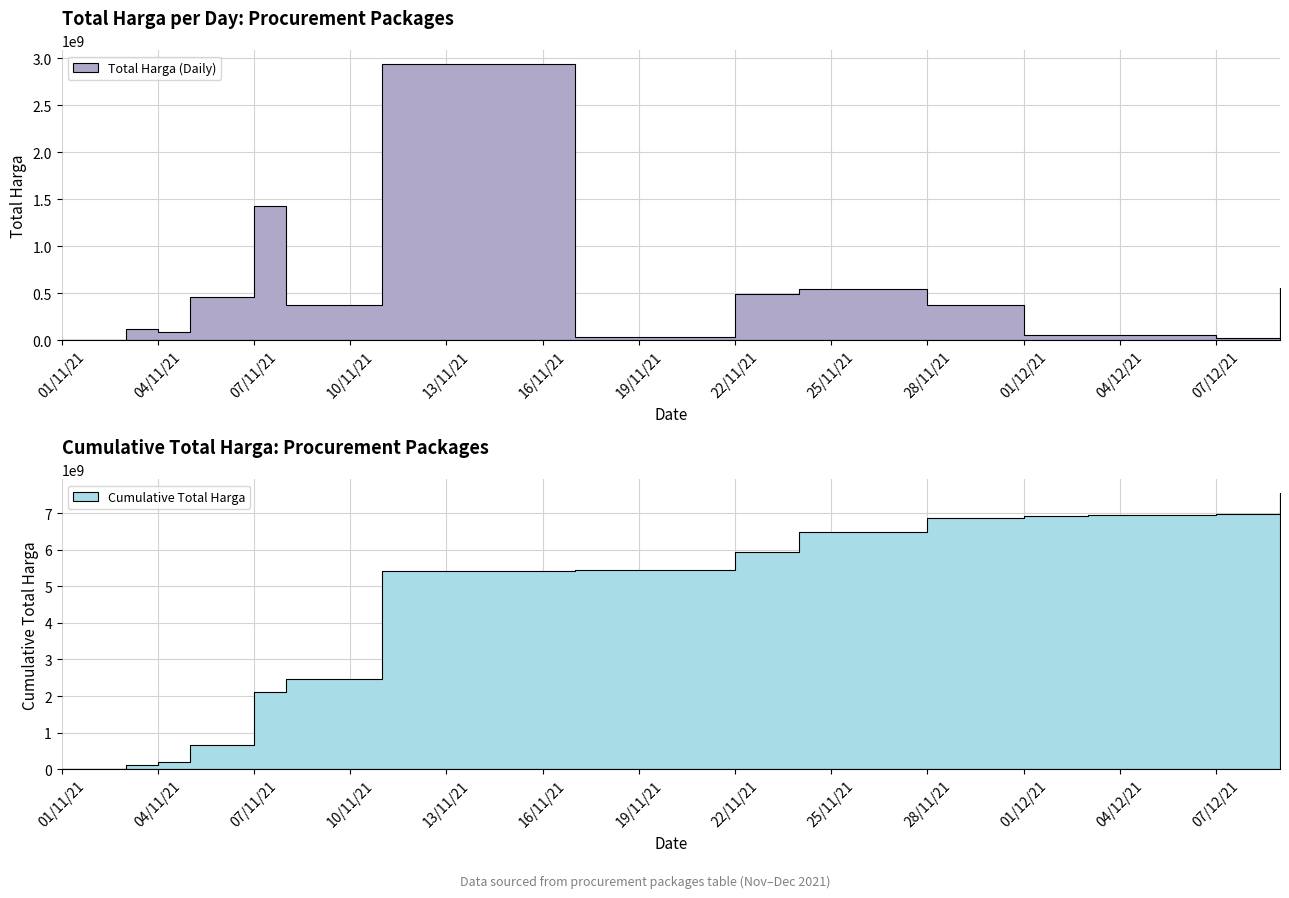

List the labels in order of value, largest first.

2021-11-11, 2021-11-07, 2021-12-09, 2021-11-24, 2021-11-22, 2021-11-05, 2021-11-28, 2021-11-08, 2021-11-03, 2021-11-04, 2021-12-01, 2021-12-03, 2021-11-17, 2021-12-07, 2021-11-01